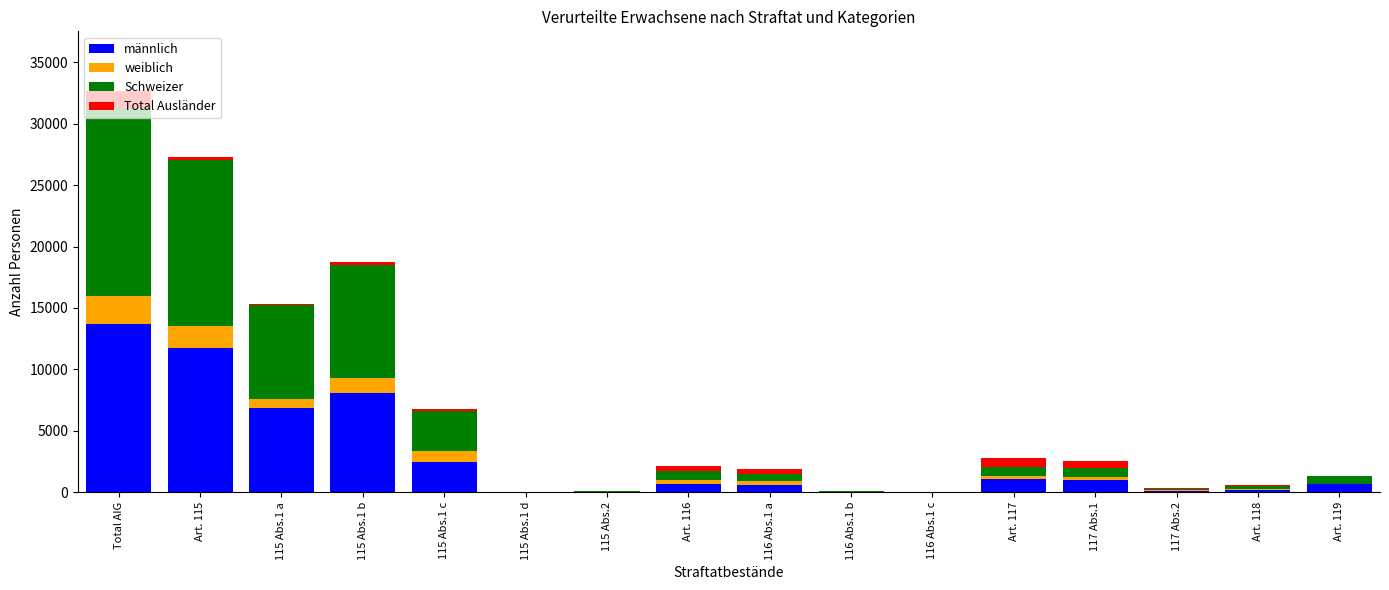

What is the highest value of the männlich series?

13703